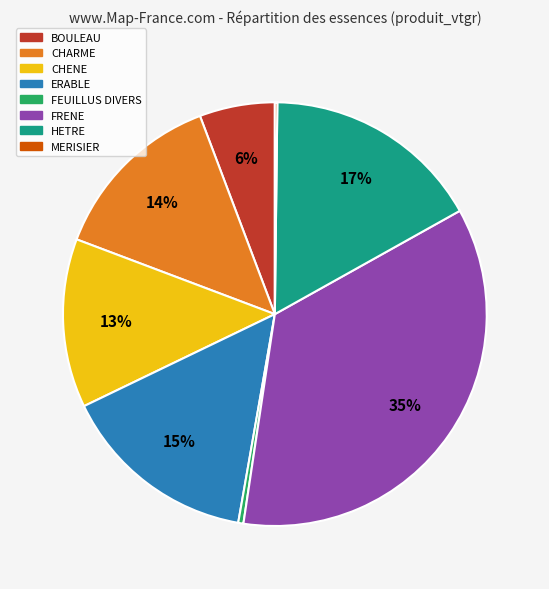

The BOULEAU slice represents 21% of the pie. True or false?

False